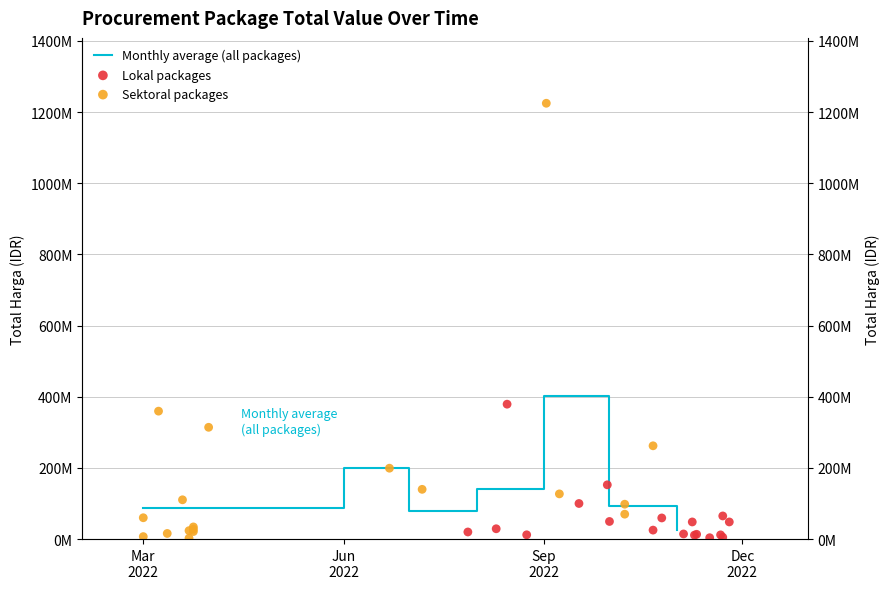

Which series has the largest total across all categories?

Total Harga (Sektoral)